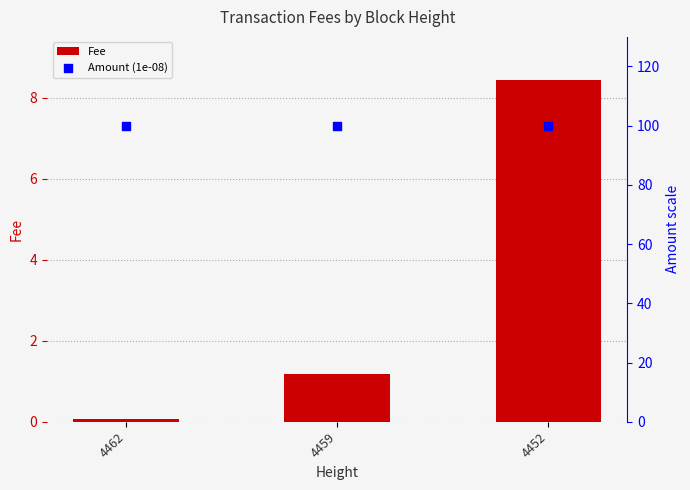

Which series has the largest Y range (max minus min)?

Fee